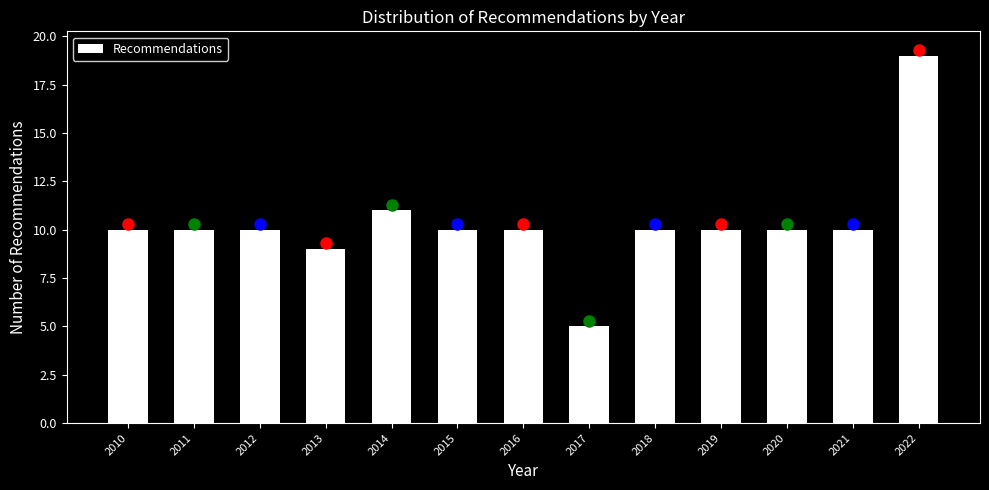

Reading right to left, transcribe all the data shown in this chart.

2022=19	2021=10	2020=10	2019=10	2018=10	2017=5	2016=10	2015=10	2014=11	2013=9	2012=10	2011=10	2010=10